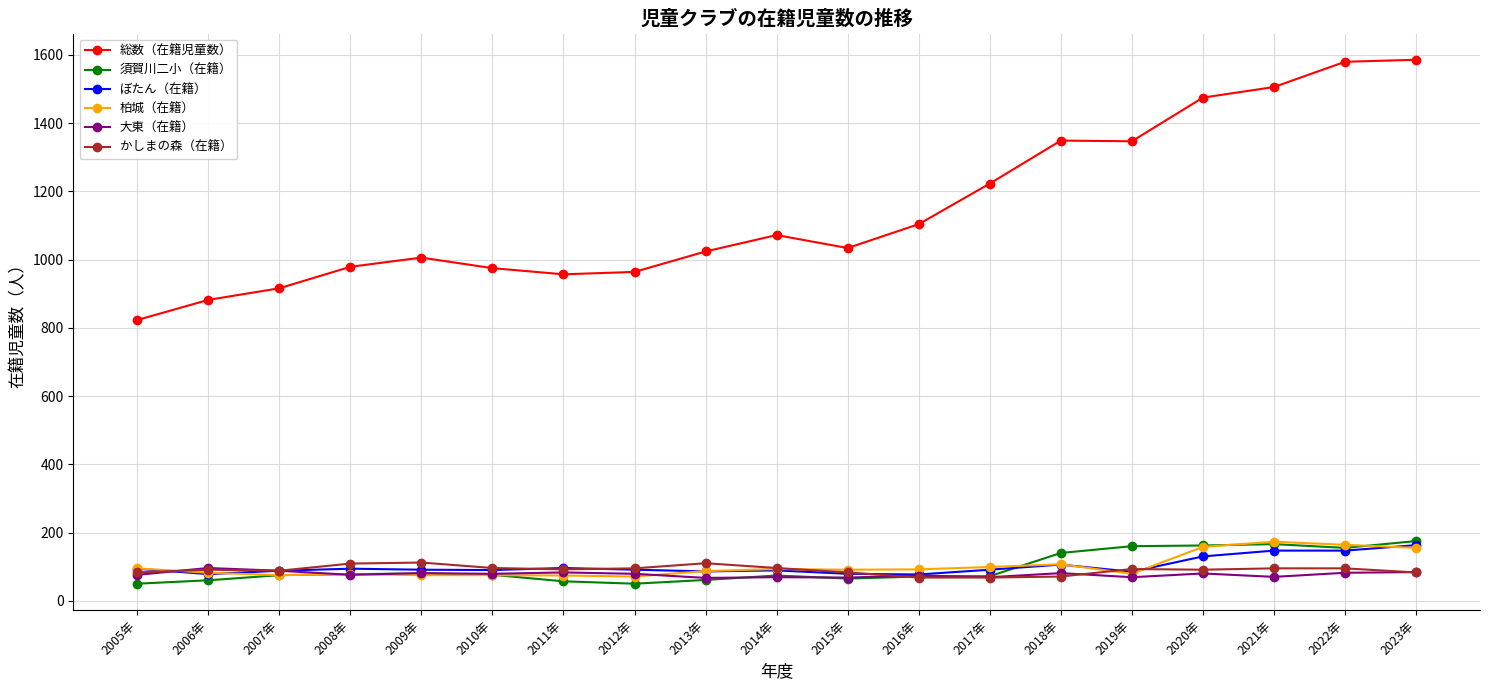

How many lines are shown in the chart?

6